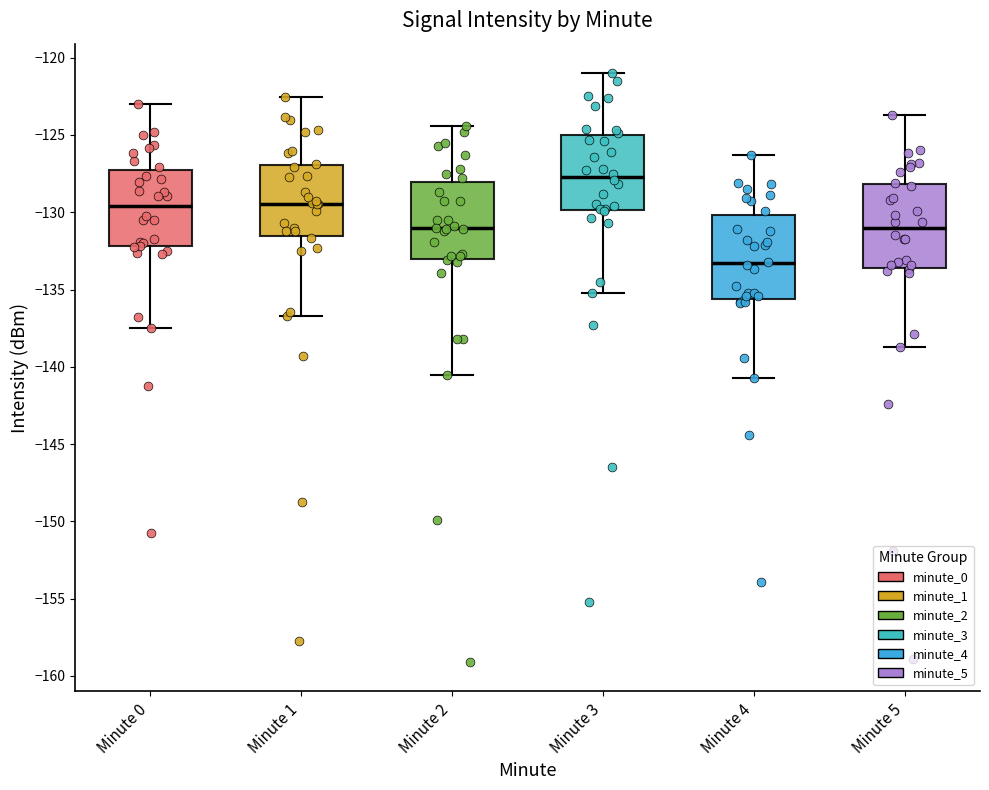

Reading left to right, transcribe this box plot: for each box, give where its median line is, the range the box spans, and where its two whiskers end, as read against the y-axis. The values are not printed on the chart, so give them approximately, as read against the axis.

Minute 0: median -129.5, box -132.0 to -127.0, whiskers -137.5 to -123.0
Minute 1: median -129.5, box -131.5 to -127.0, whiskers -136.5 to -122.5
Minute 2: median -131.0, box -133.0 to -128.0, whiskers -140.5 to -124.5
Minute 3: median -127.5, box -130.0 to -125.0, whiskers -135.0 to -121.0
Minute 4: median -133.5, box -135.5 to -130.0, whiskers -140.5 to -126.5
Minute 5: median -131.0, box -133.5 to -128.0, whiskers -138.5 to -123.5